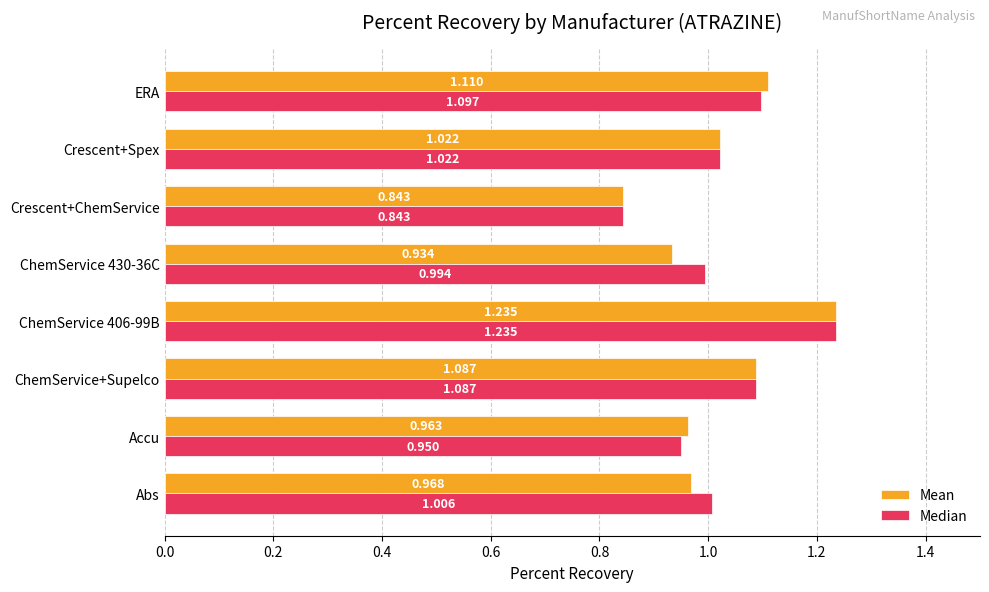

List the series in order of their overall mean, lowest first.

Mean, Median